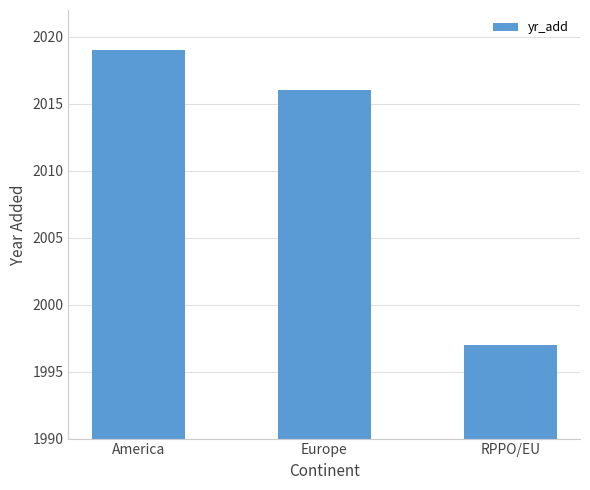

At which category does the chart reach its peak across all series?

America